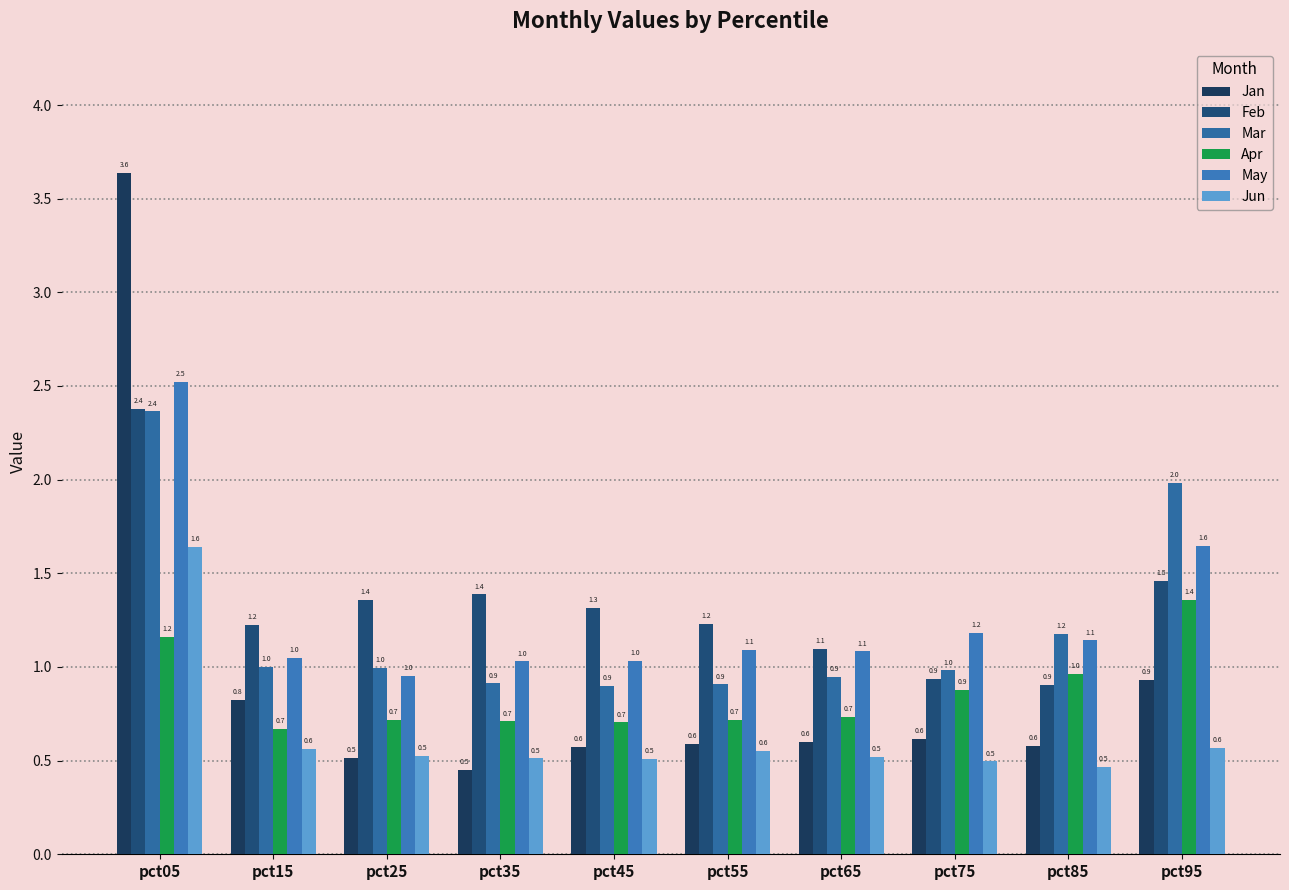

What is the maximum value shown in the chart?

3.6